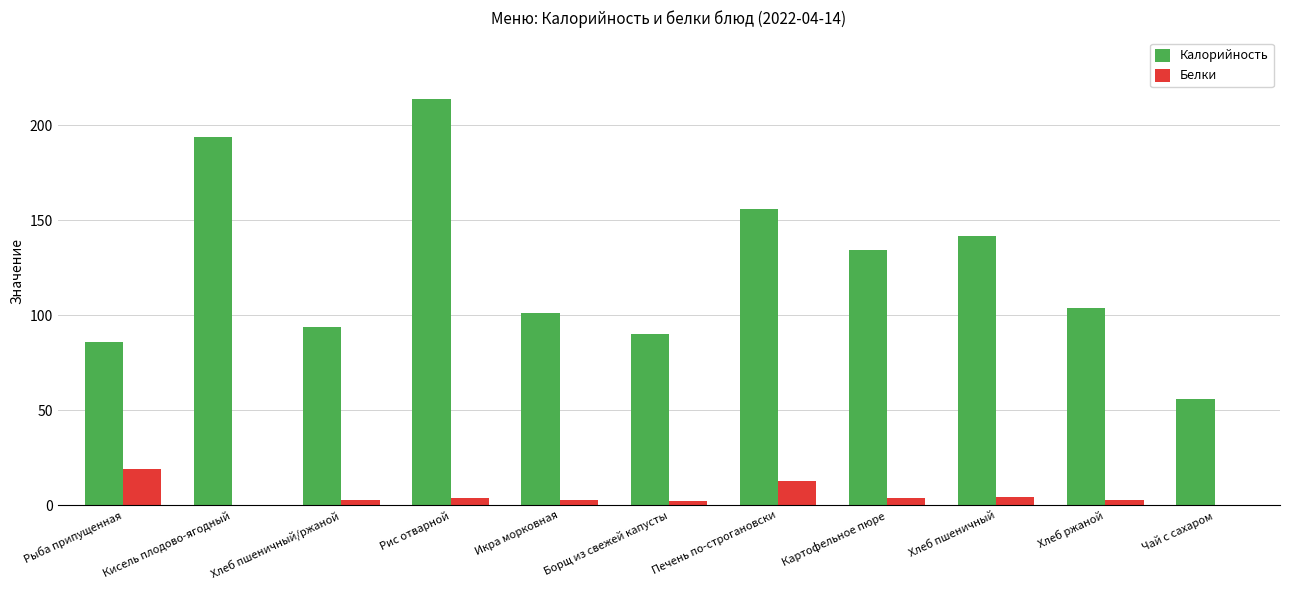

The value of Калорийность at Хлеб пшеничный/ржаной is 94.0. True or false?

True